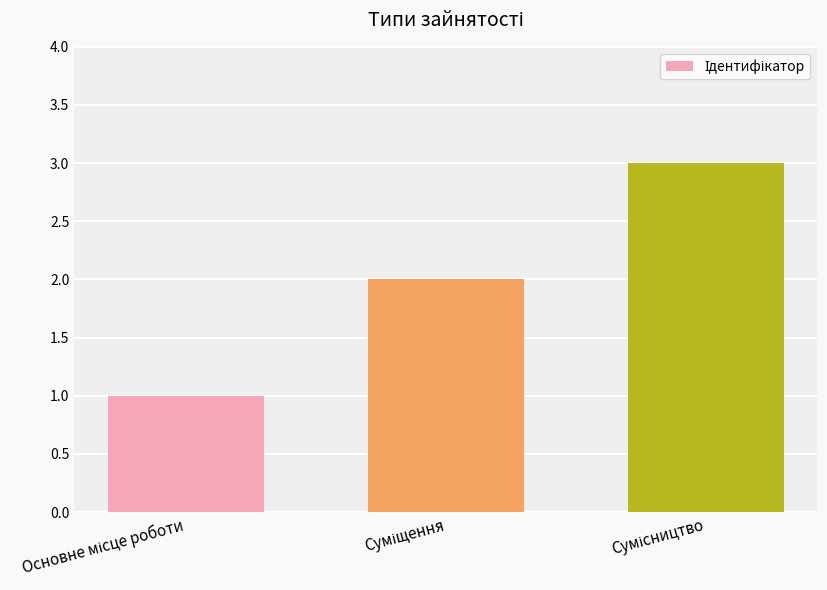

Reading left to right, extract all data points from this chart.

1	2	3